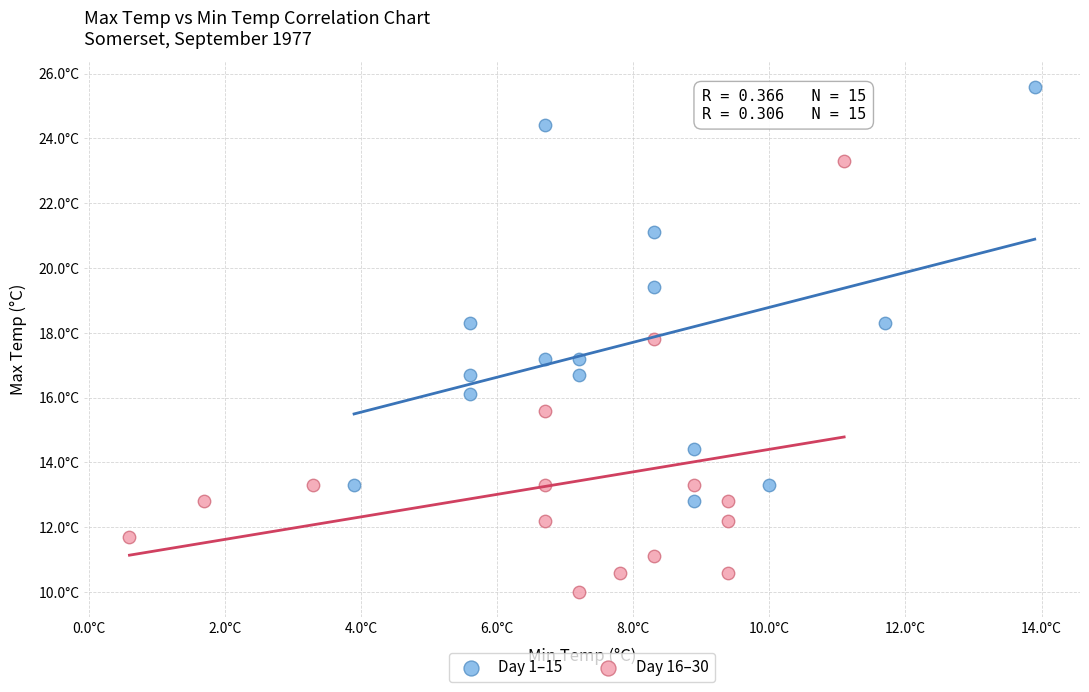

Which series has the largest Y range (max minus min)?

Day 16–30